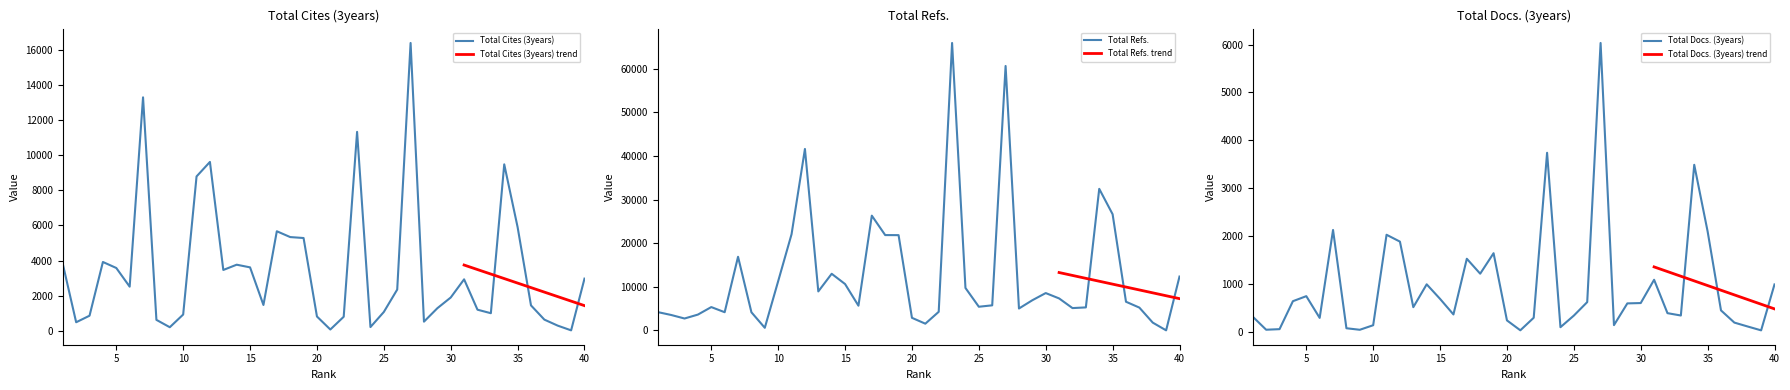

The Total Docs. (3years) series shows 43 at 9. True or false?

True